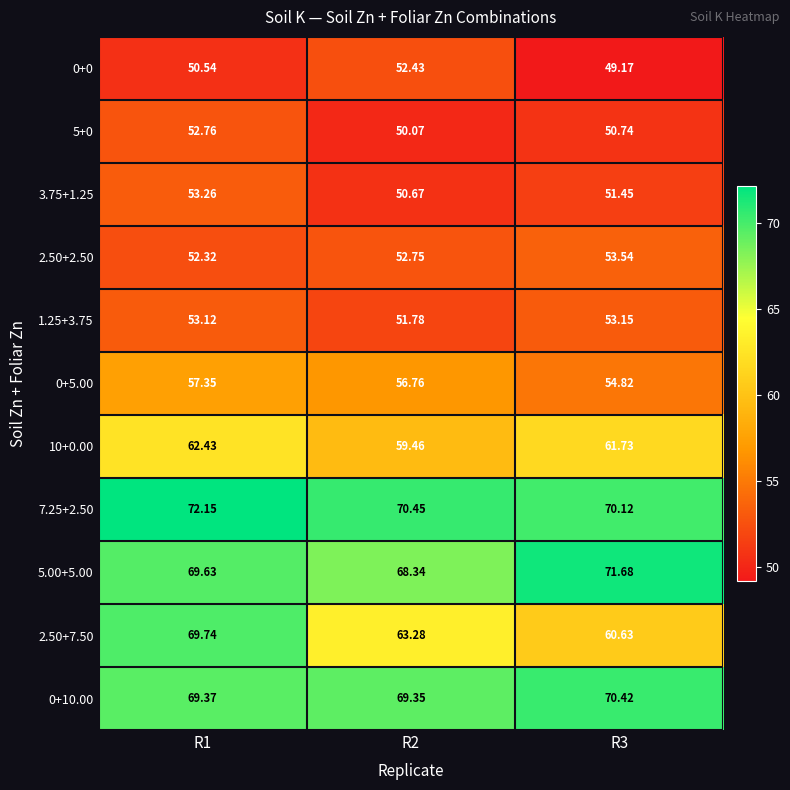

Is the value of 0+10.00 at R2 greater than the value of 0+5.00 at R1?

Yes